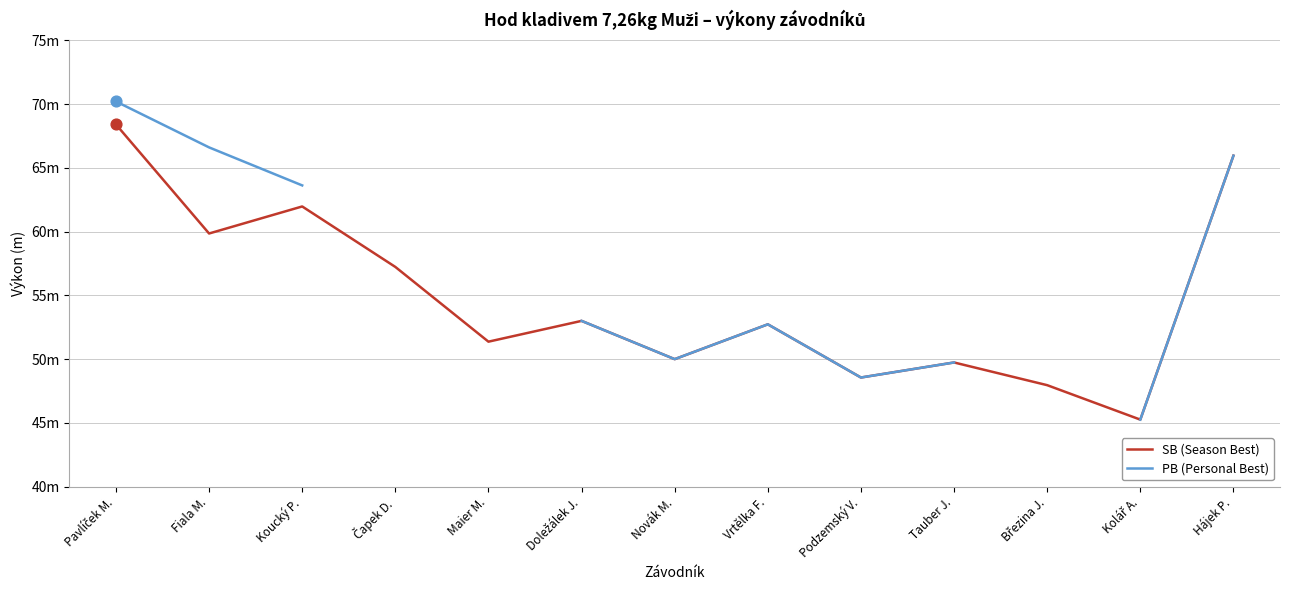

At which category is the sum across all series the highest?

Pavlíček M.